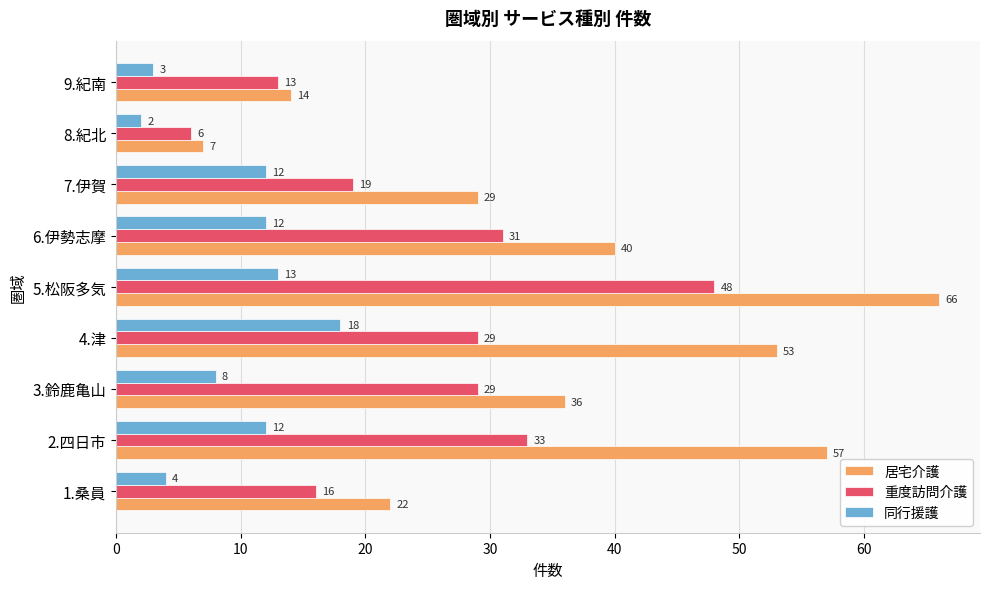

At 9.紀南, list the series in order from largest to smallest.

居宅介護, 重度訪問介護, 同行援護